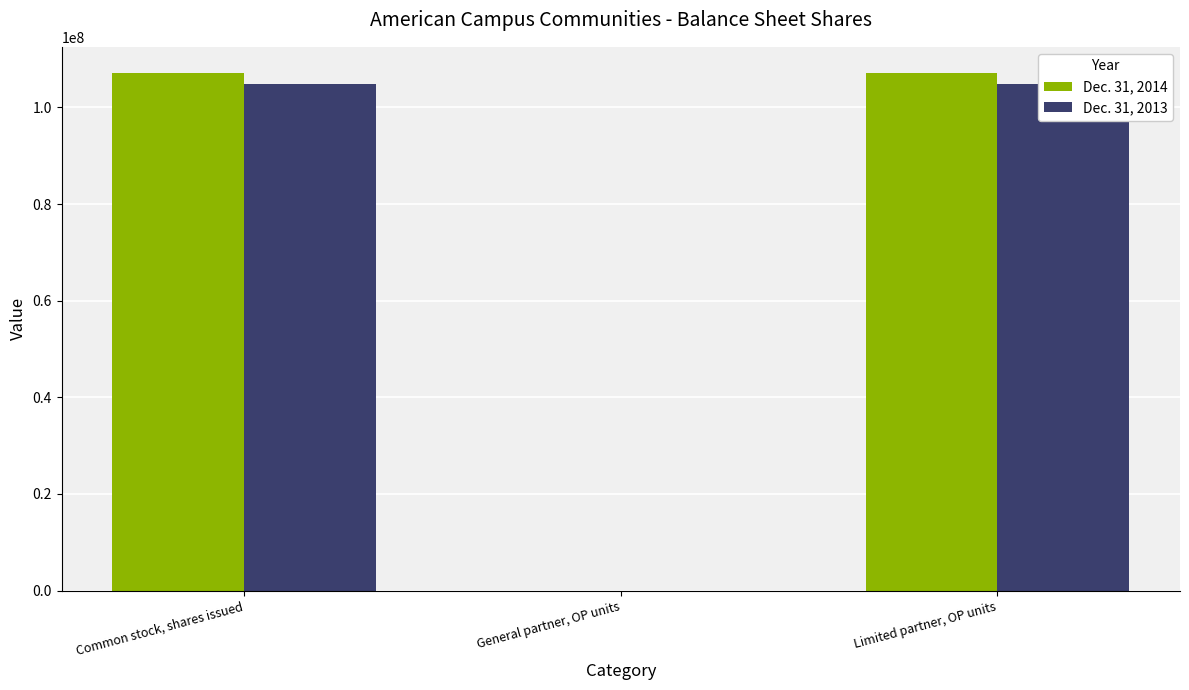

Is the value of Dec. 31, 2013 at Common stock, shares issued greater than the value of Dec. 31, 2014 at Limited partner, OP units?

No